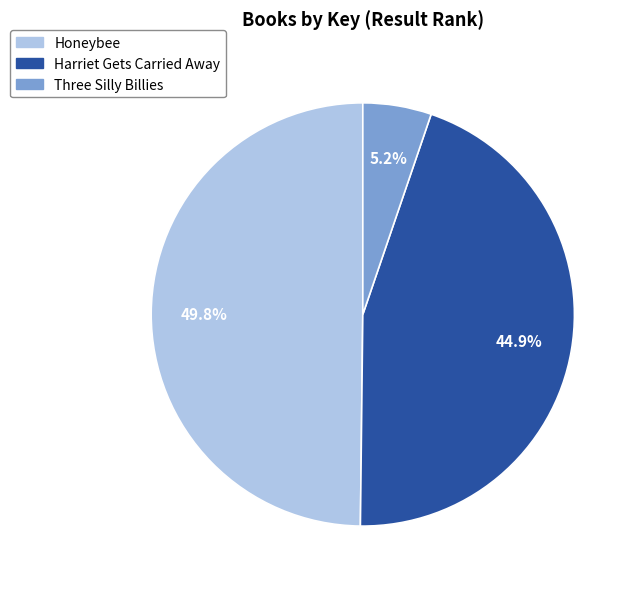

Is there a majority slice in this chart?

No